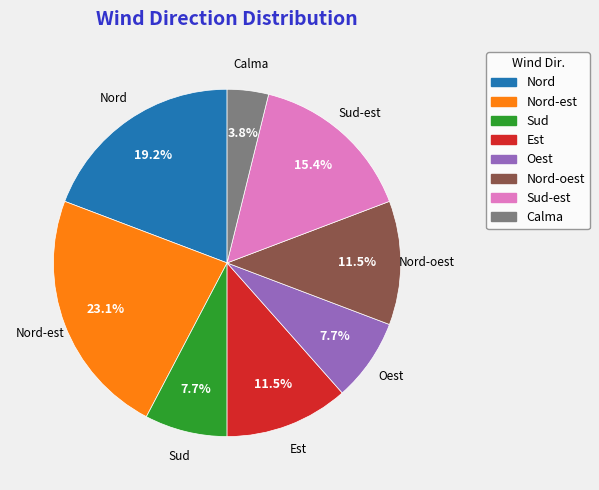

Is there a majority slice in this chart?

No